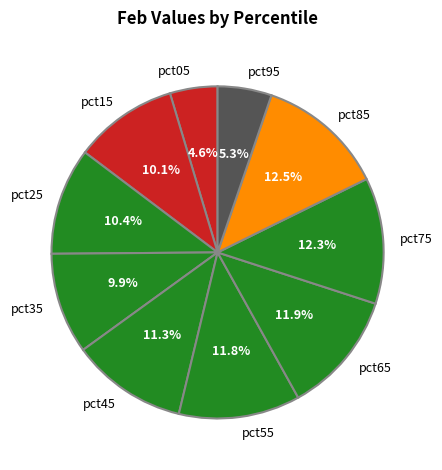

What is the smallest slice in the pie chart?

pct05